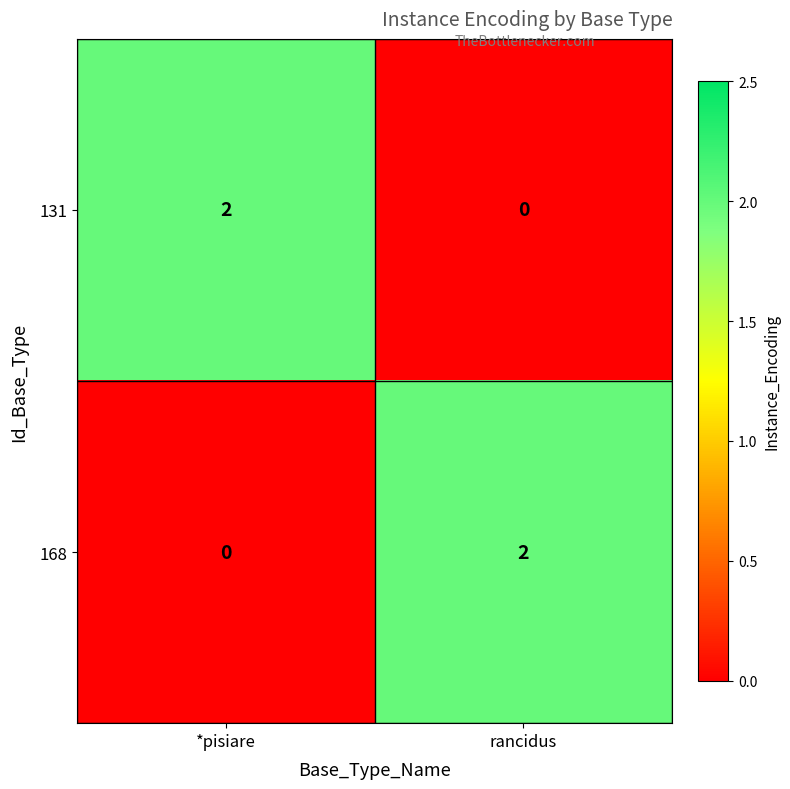

What is the total value across all series at *pisiare?

2